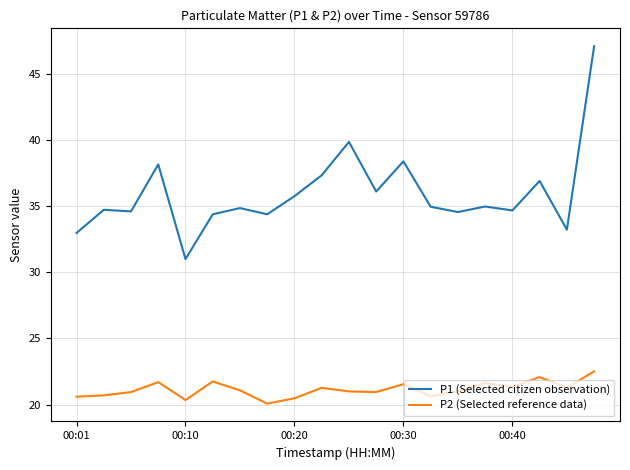

What is the minimum value shown in the chart?

20.1